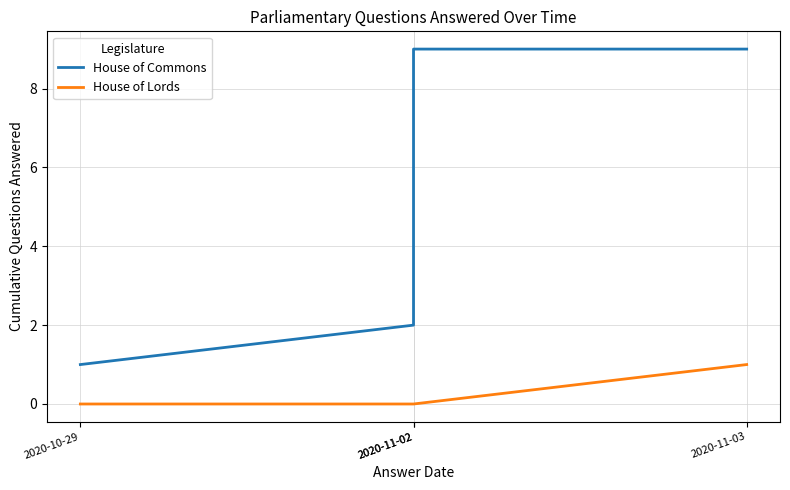

True or false: House of Commons and House of Lords intersect in this chart.

False